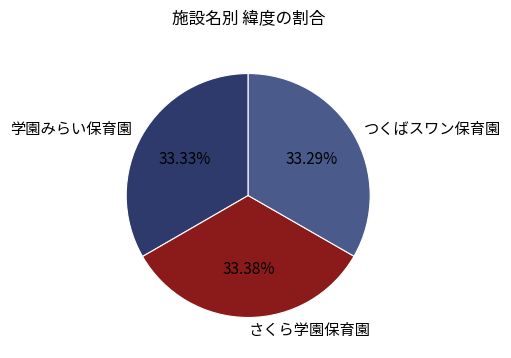

Approximately how many times larger is the value at つくばスワン保育園 compared to 学園みらい保育園?

1.0